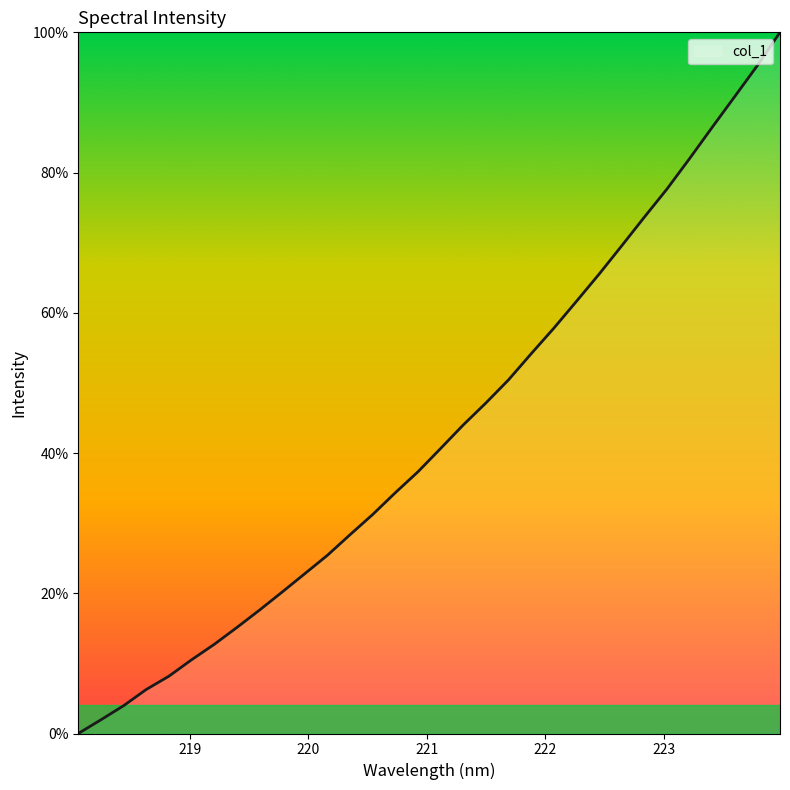

What is the difference between the maximum and minimum values?

100.0